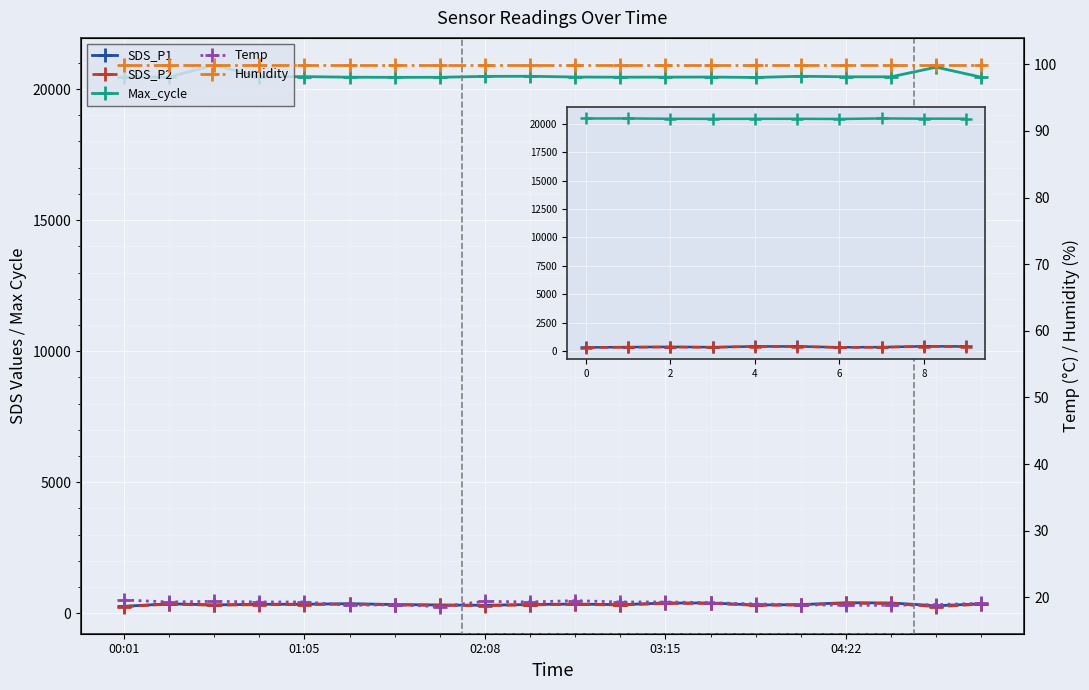

True or false: Temp and SDS_P2 cross at least once.

False